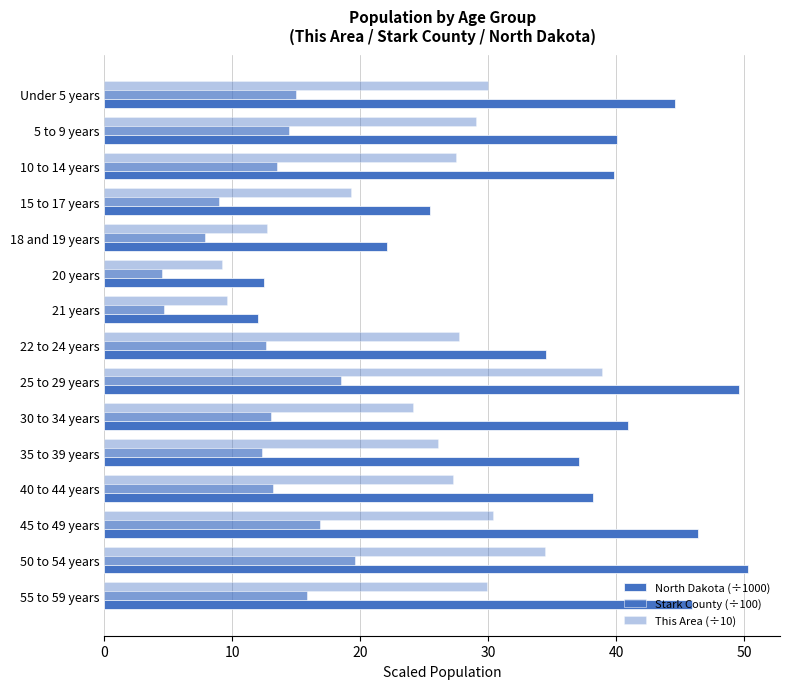

Reading right to left, extract all data points from this chart.

North Dakota (÷1000): 45.9	50.3	46.4	38.2	37.1	40.9	49.6	34.5	12.0	12.5	22.1	25.4	39.8	40.1	44.6
Stark County (÷100): 15.8	19.6	16.8	13.1	12.3	13.0	18.5	12.6	4.7	4.5	7.8	9.0	13.5	14.4	15.0
This Area (÷10): 29.9	34.4	30.4	27.2	26.1	24.1	38.9	27.7	9.6	9.2	12.7	19.3	27.5	29.0	30.0